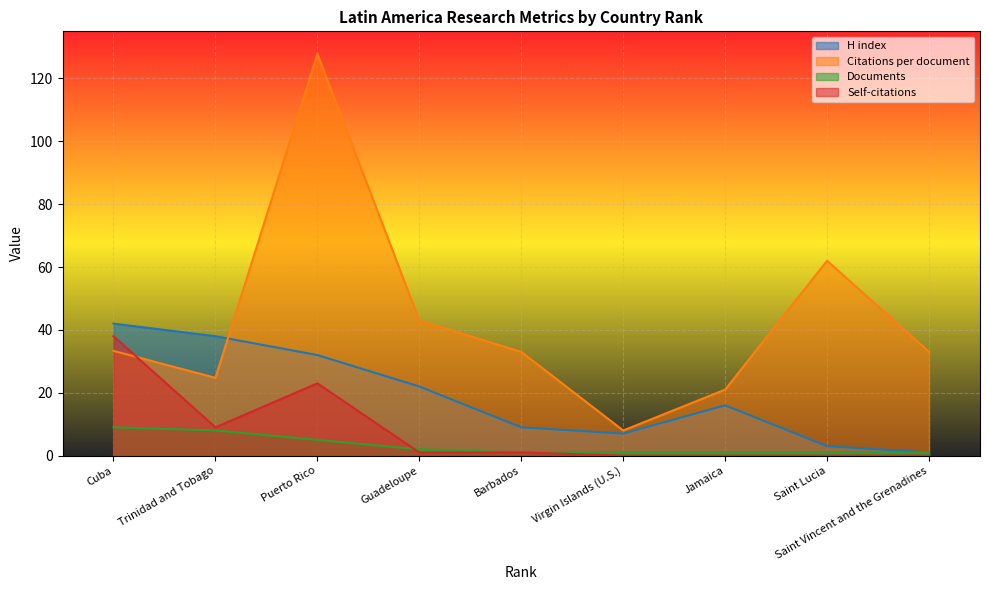

At which label does Documents reach its peak?

Cuba